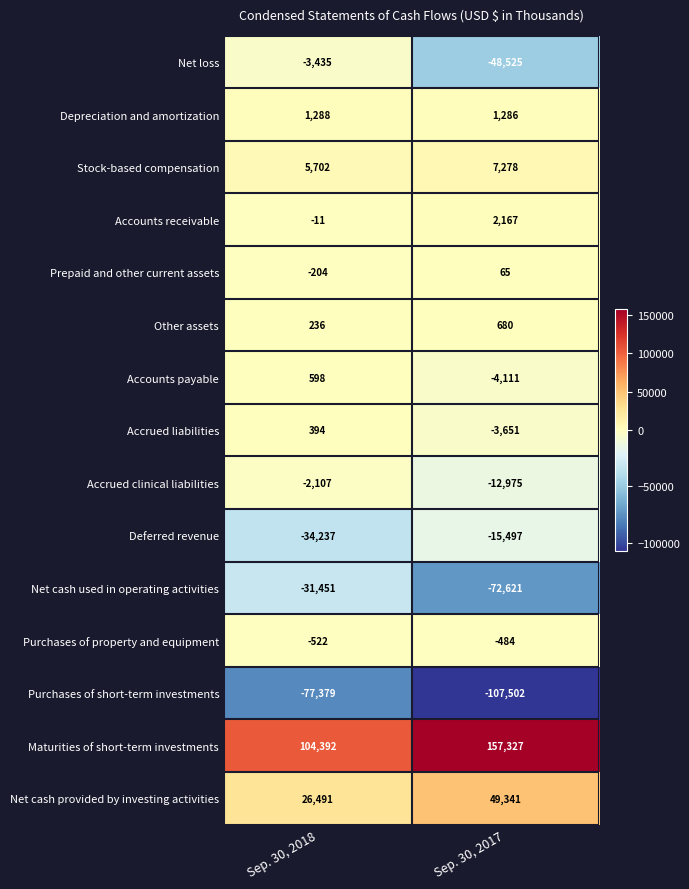

What is the difference between the highest and lowest values at Sep. 30, 2018?

181771